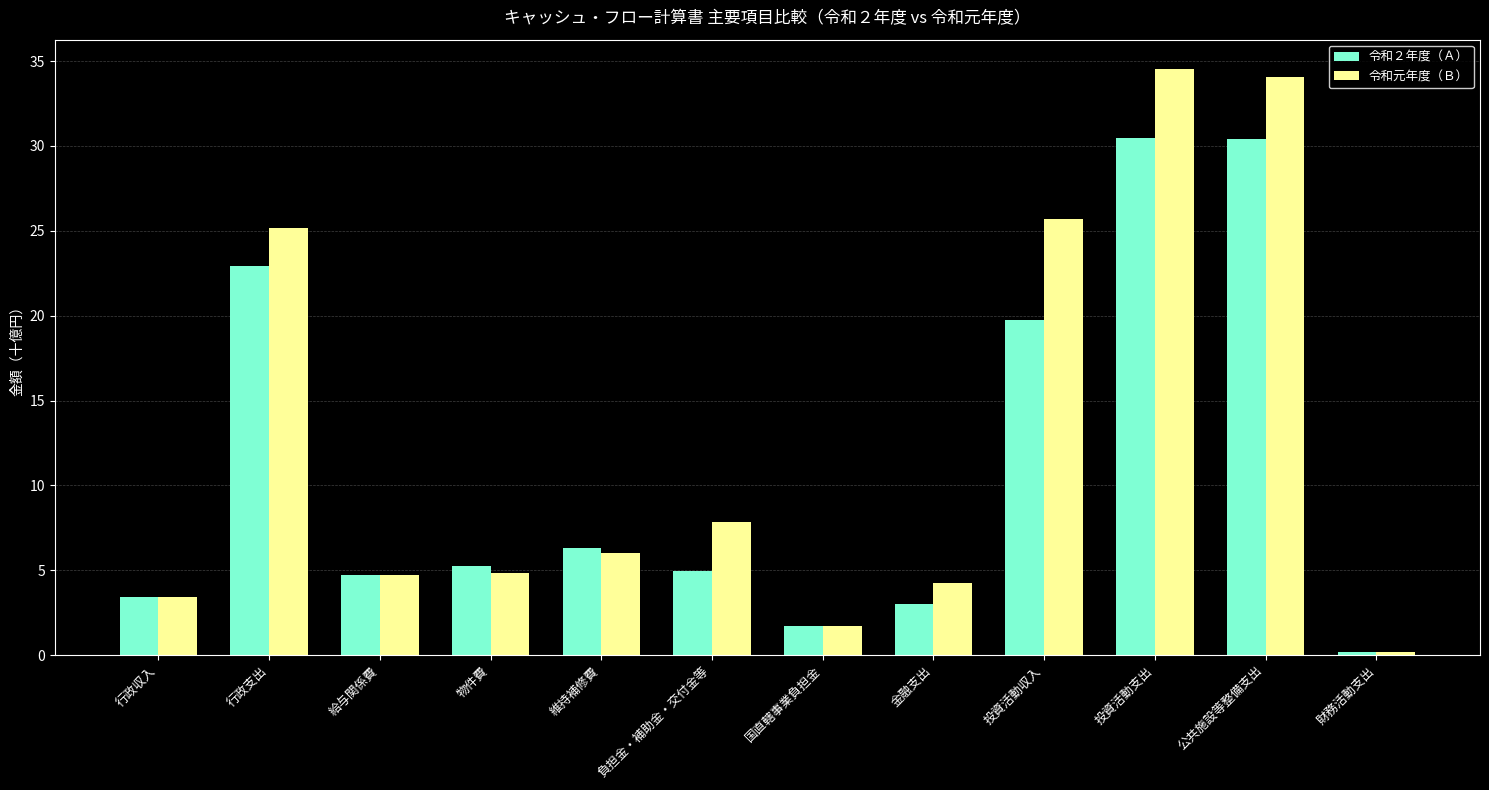

What is the label of the 9th bar from the left?

投資活動収入